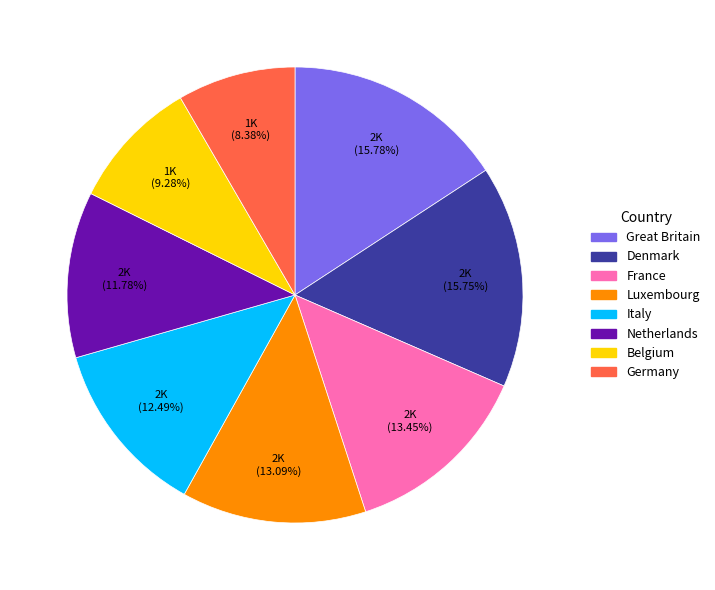

Is there a majority slice in this chart?

No